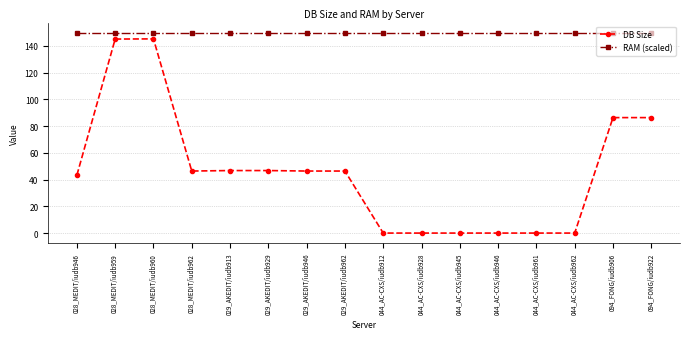

List the series in order of their overall mean, lowest first.

DB Size, RAM (scaled)